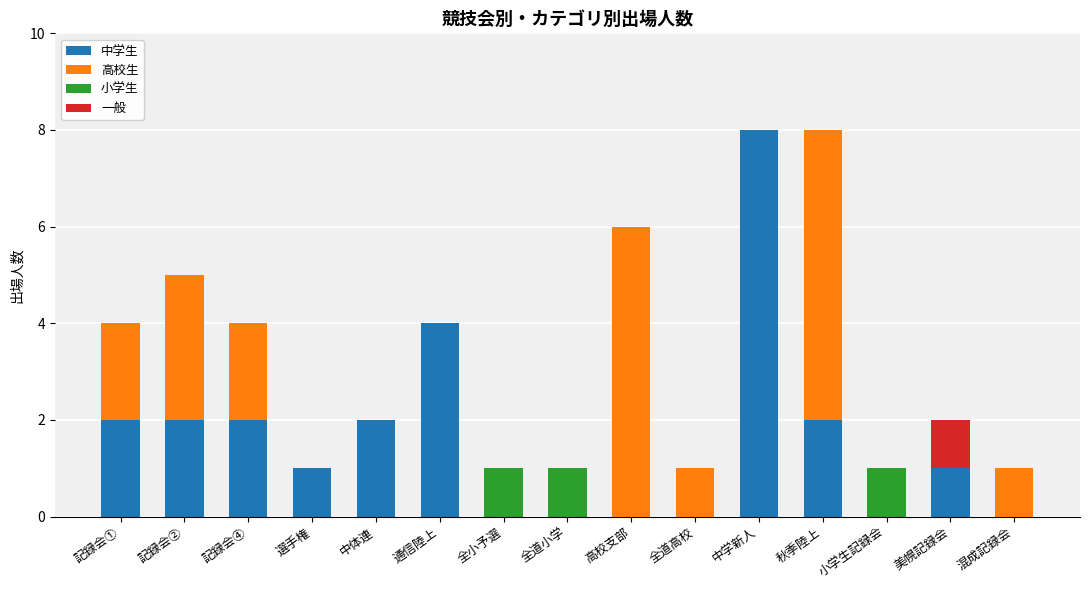

Which category has the highest value in the 中学生 series?

中学新人